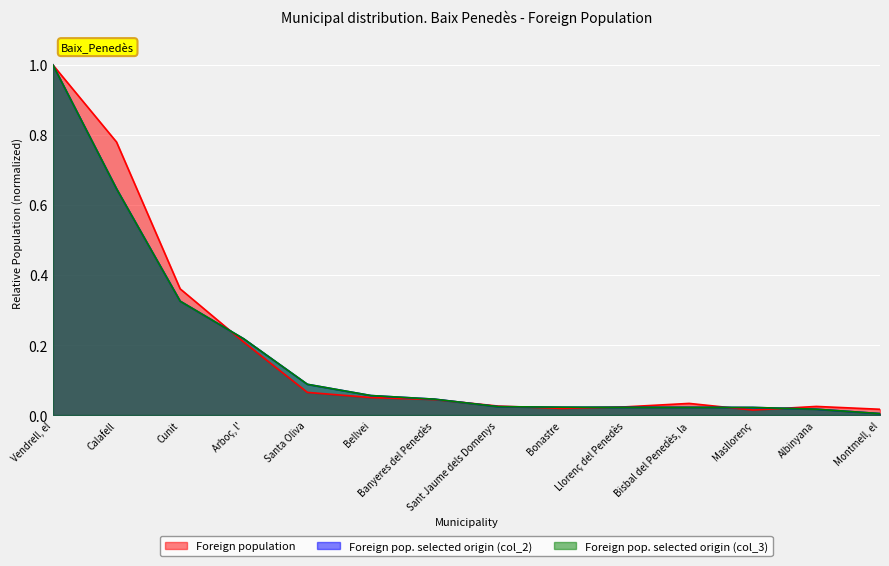

What is the difference between the second highest and second lowest values in the Foreign pop. selected origin (col_2) series?

0.6